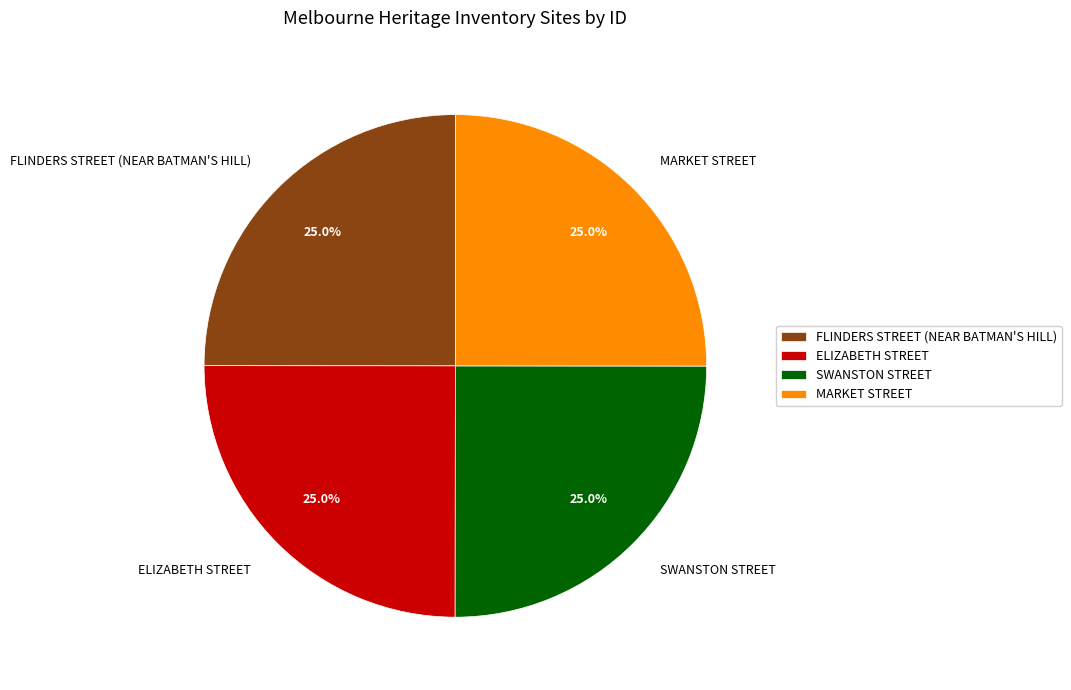

What percentage is the FLINDERS STREET (NEAR BATMAN'S HILL) slice, to the nearest percent?

25%